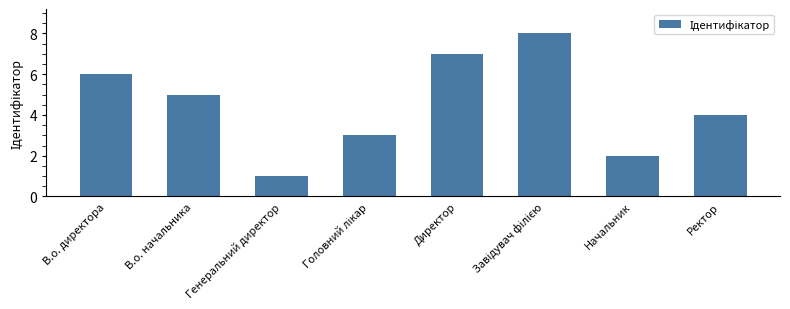

Is it true that the value at Ректор is 1?

False